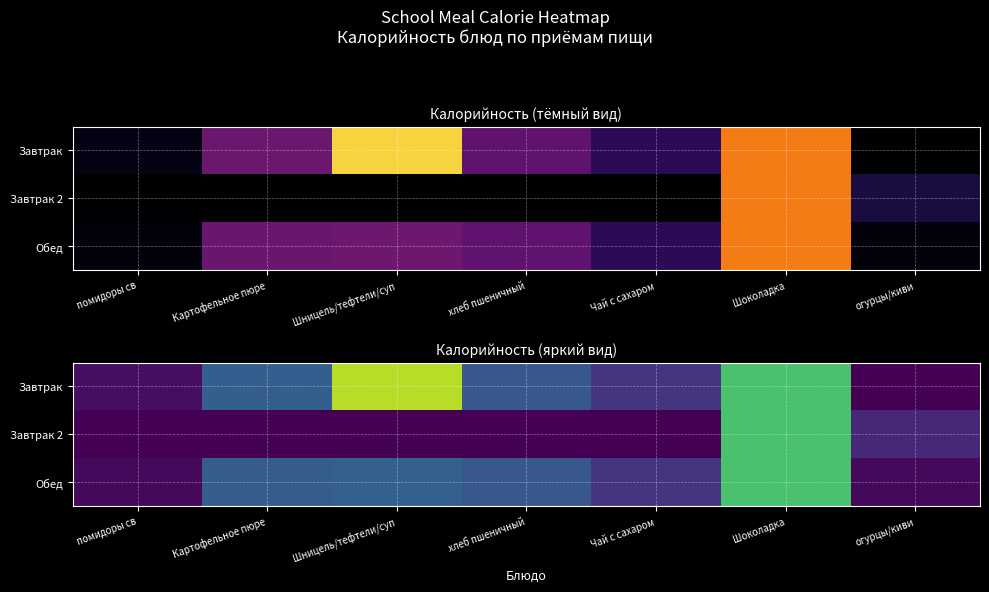

Rank the categories by Обед value from highest to lowest.

Шоколадка, Шницель/тефтели/суп, Картофельное пюре, хлеб пшеничный, Чай с сахаром, помидоры св, огурцы/киви